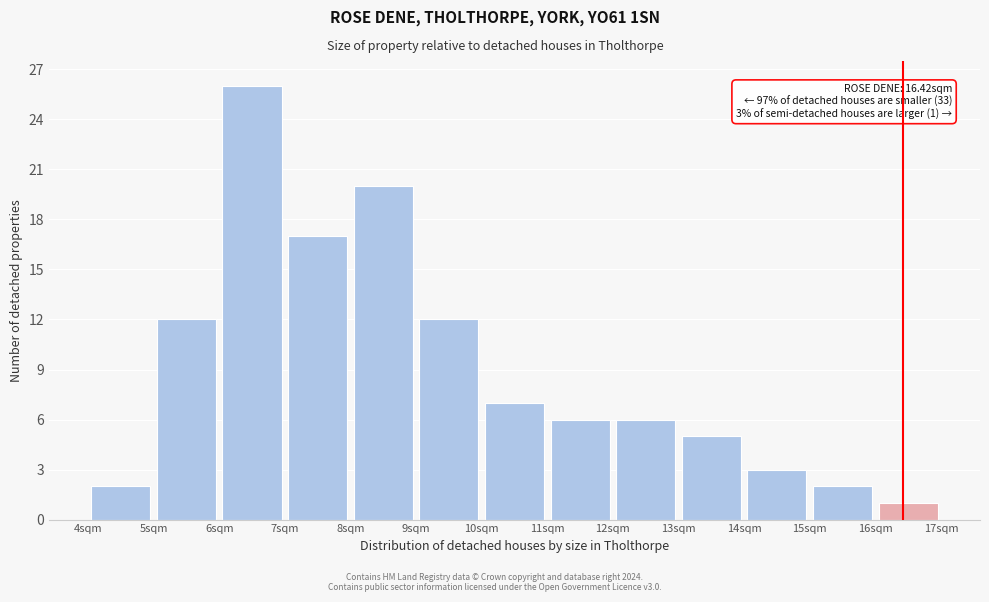

Which range on the x-axis has the tallest bar?

6 to 7